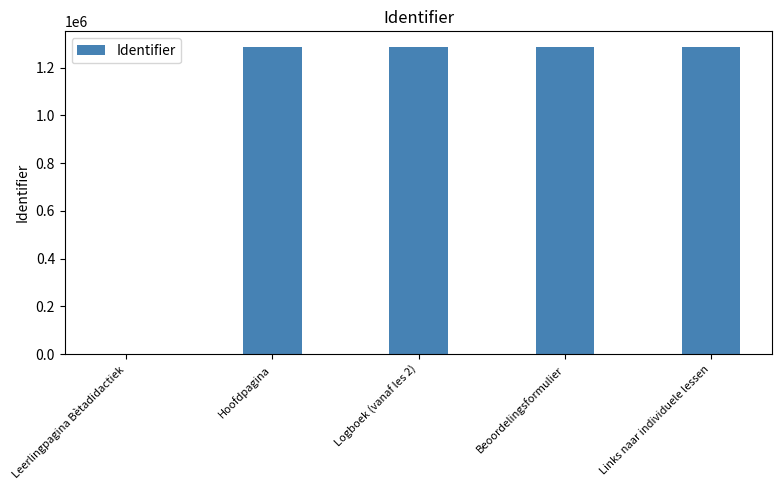

What is the change in value from Leerlingpagina Bètadidactiek to Beoordelingsformulier?

+1287855